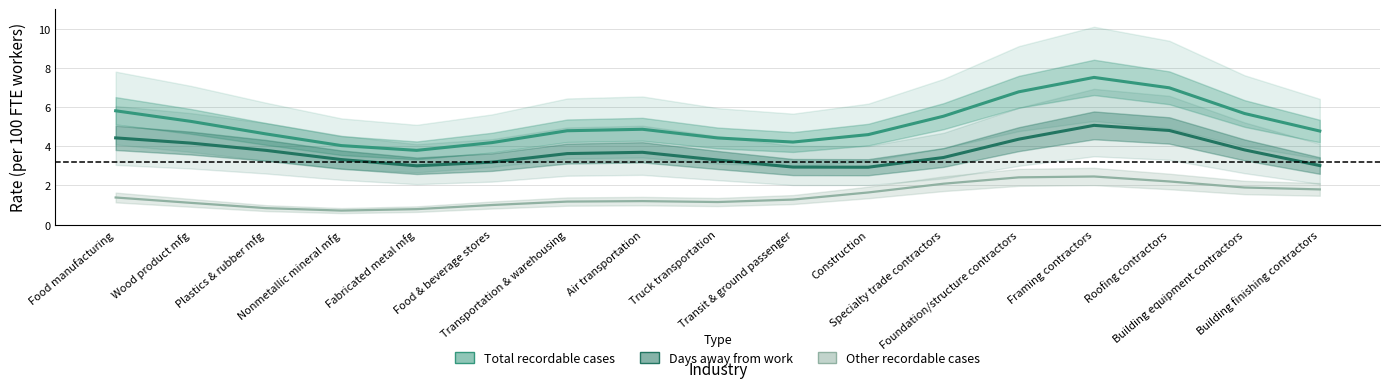

How many values in the other_recordable series exceed 1?

12